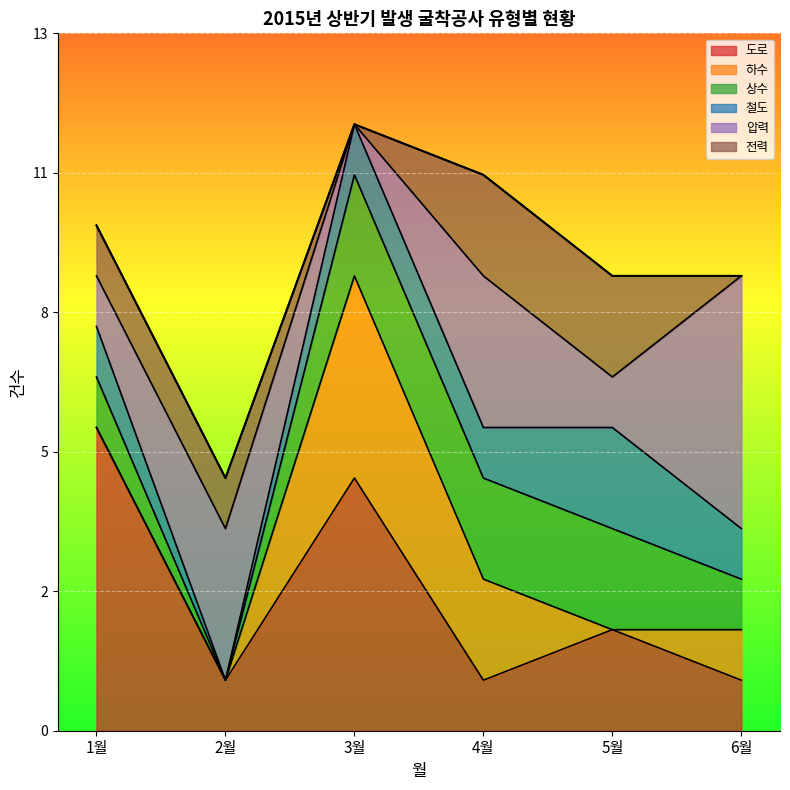

What position from the right is 6월?

1